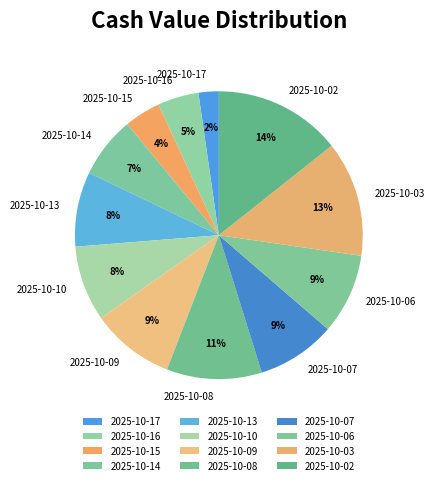

True or false: 2025-10-17 accounts for 12% of the total.

False